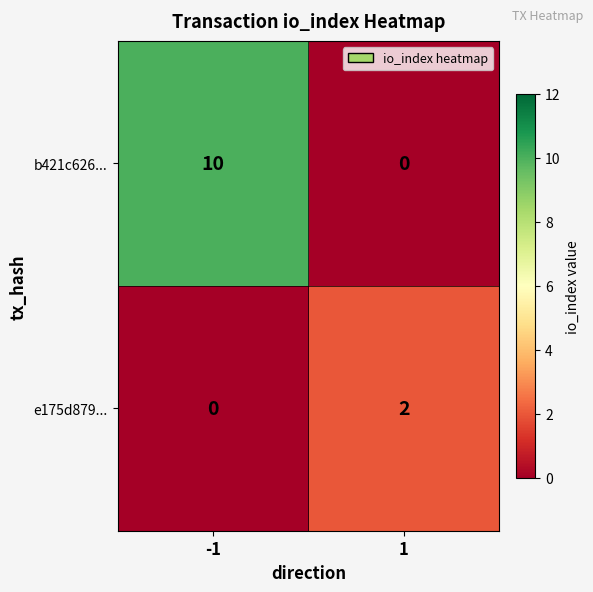

Which series has the largest total across all categories?

b421c626...